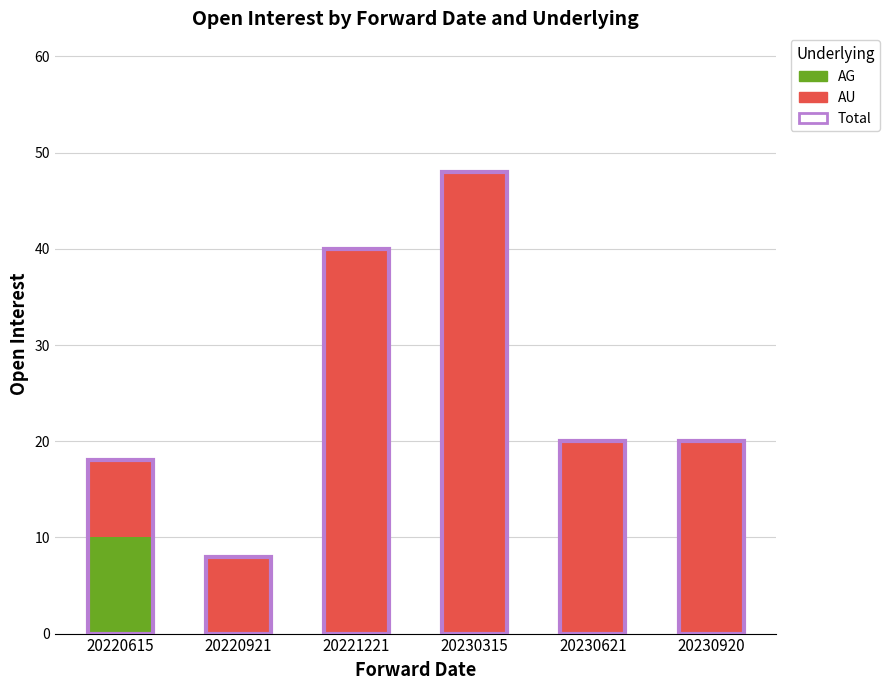

How many categories are shown in the chart?

6